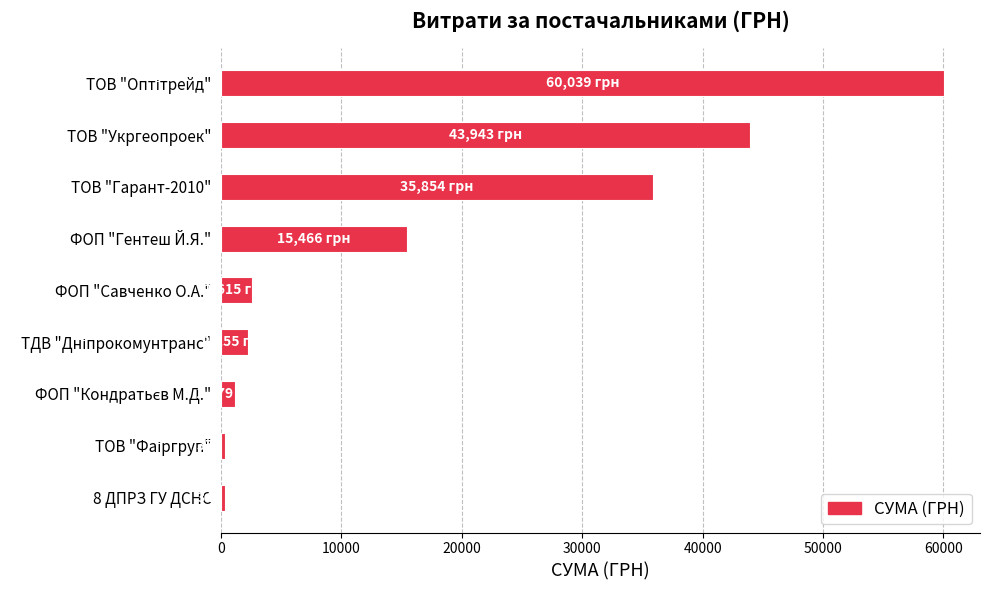

What is the sum of all values?

162070.4